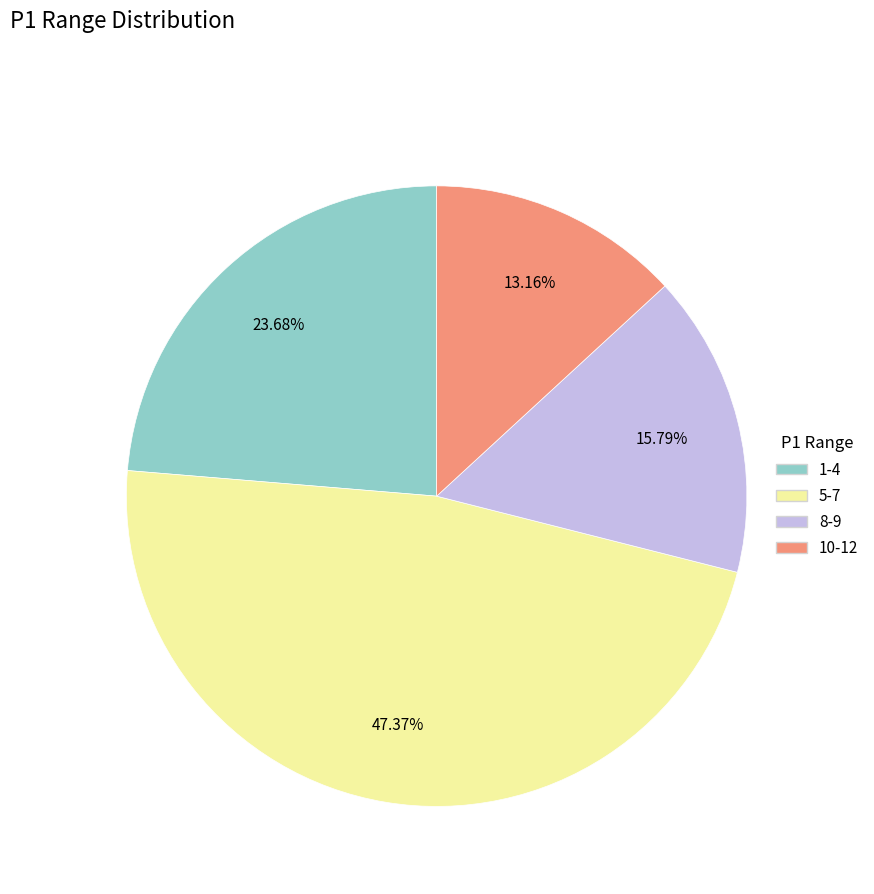

To the nearest percent, what portion does 5-7 represent?

47%